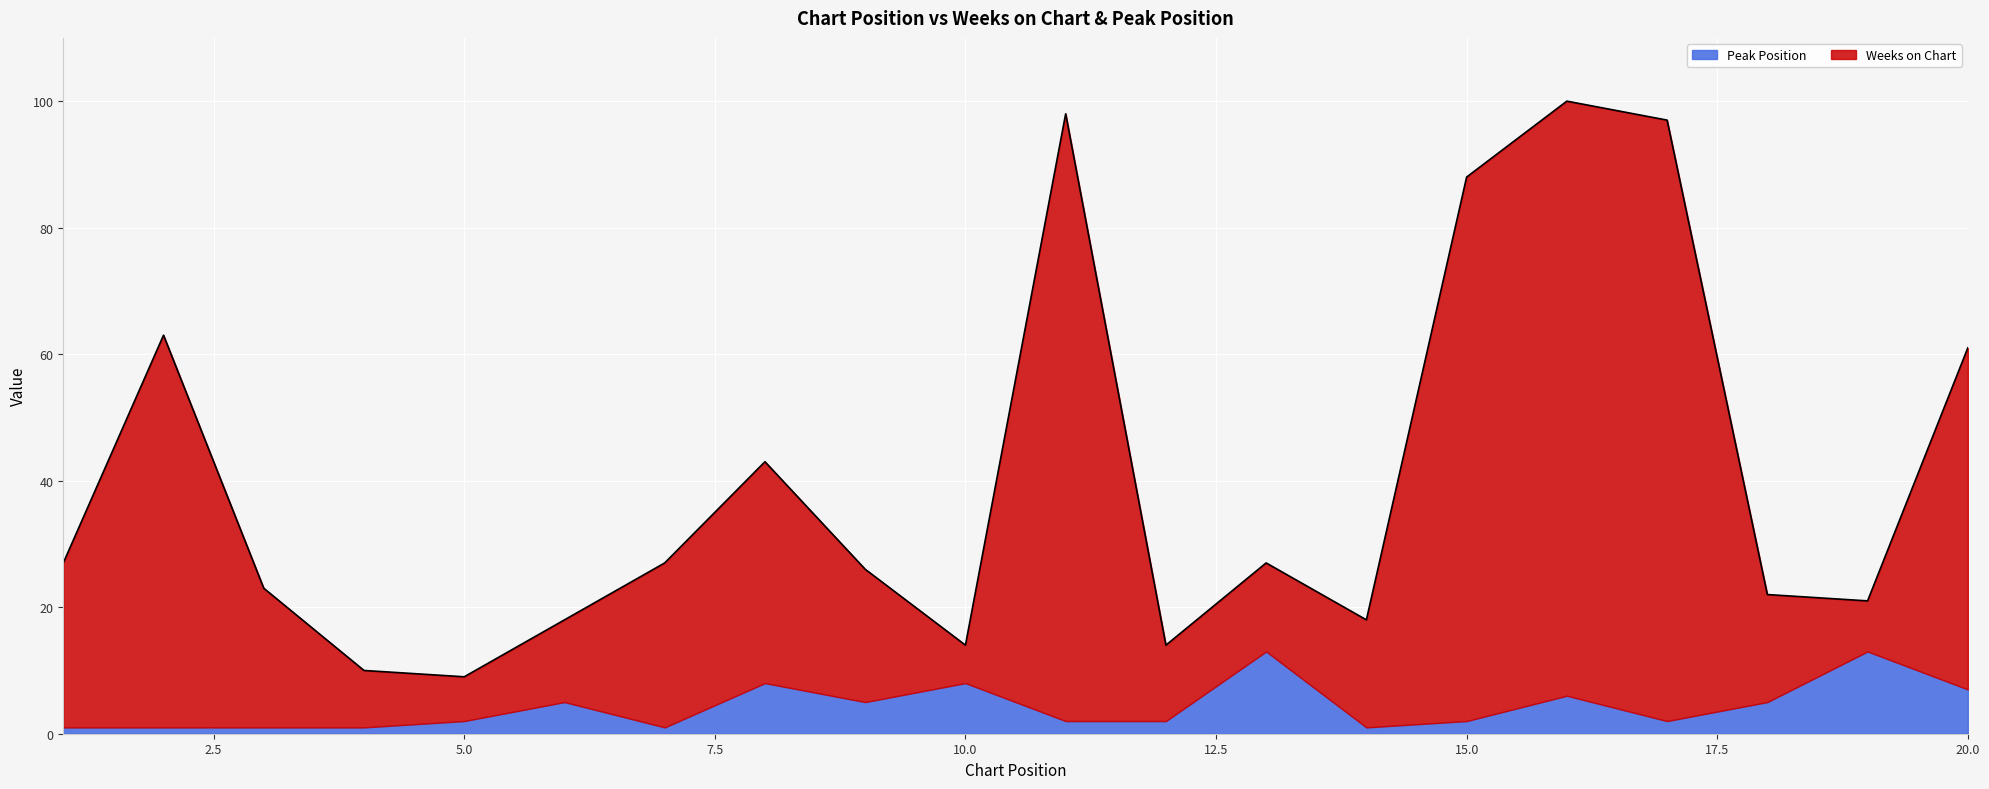

What is the sum of the values at 12 and 17?

111